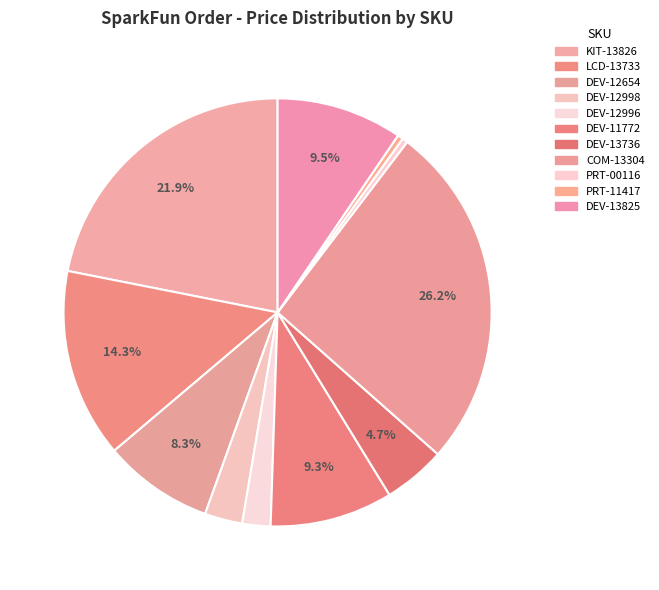

Rank the categories by value from lowest to highest.

PRT-00116, PRT-11417, DEV-12996, DEV-12998, DEV-13736, DEV-12654, DEV-11772, DEV-13825, LCD-13733, KIT-13826, COM-13304